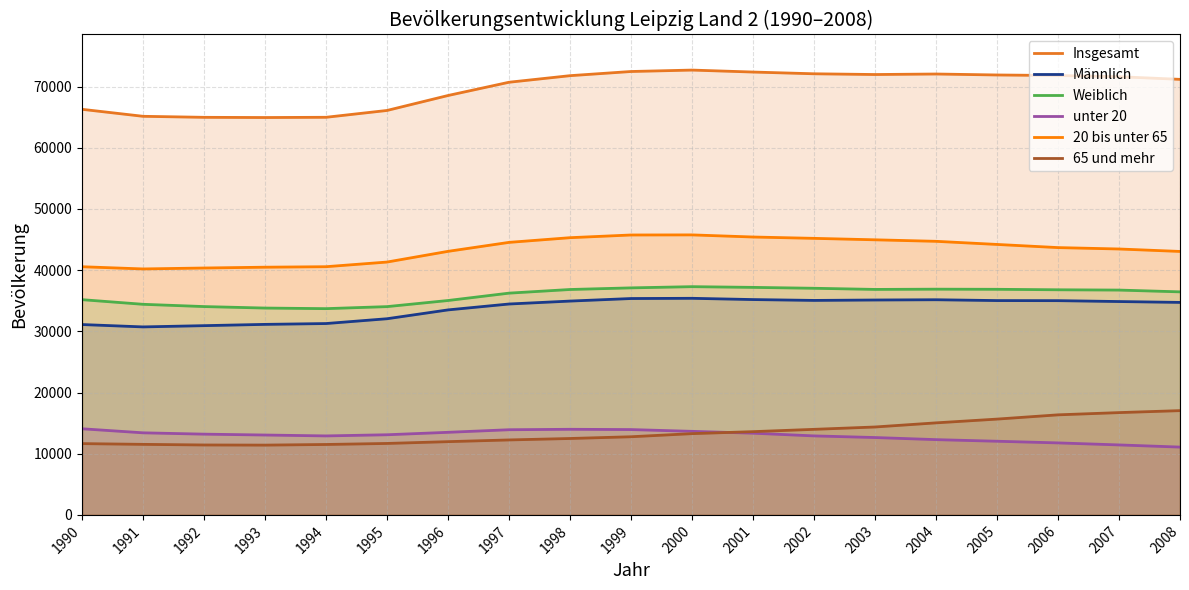

Which series ends up on top after the final intersection of unter 20 and 65 und mehr?

65 und mehr